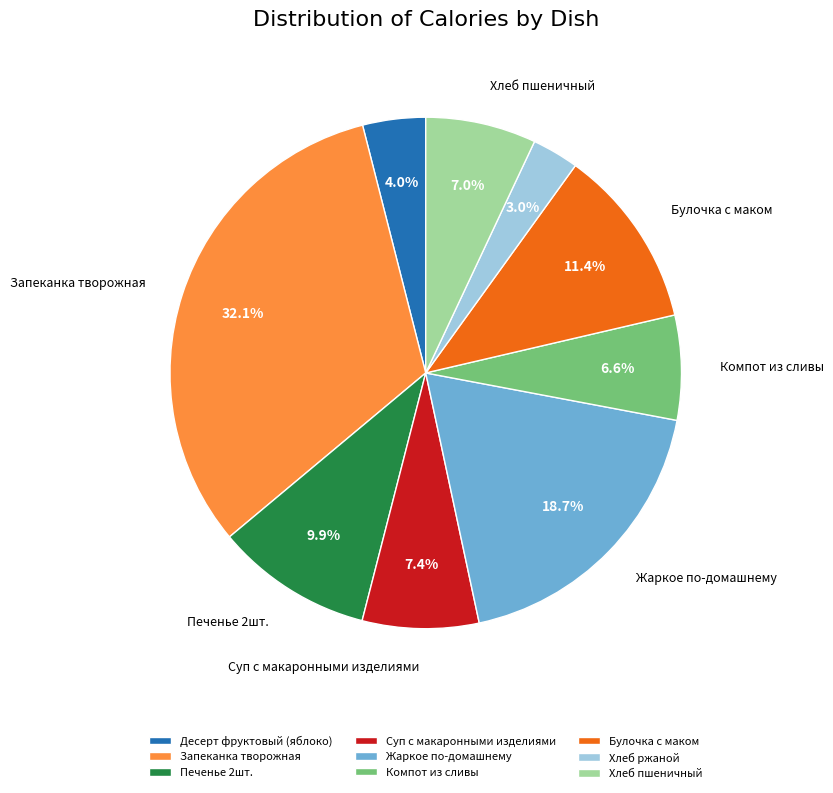

Is it true that Хлеб ржаной is 3% of the pie?

True